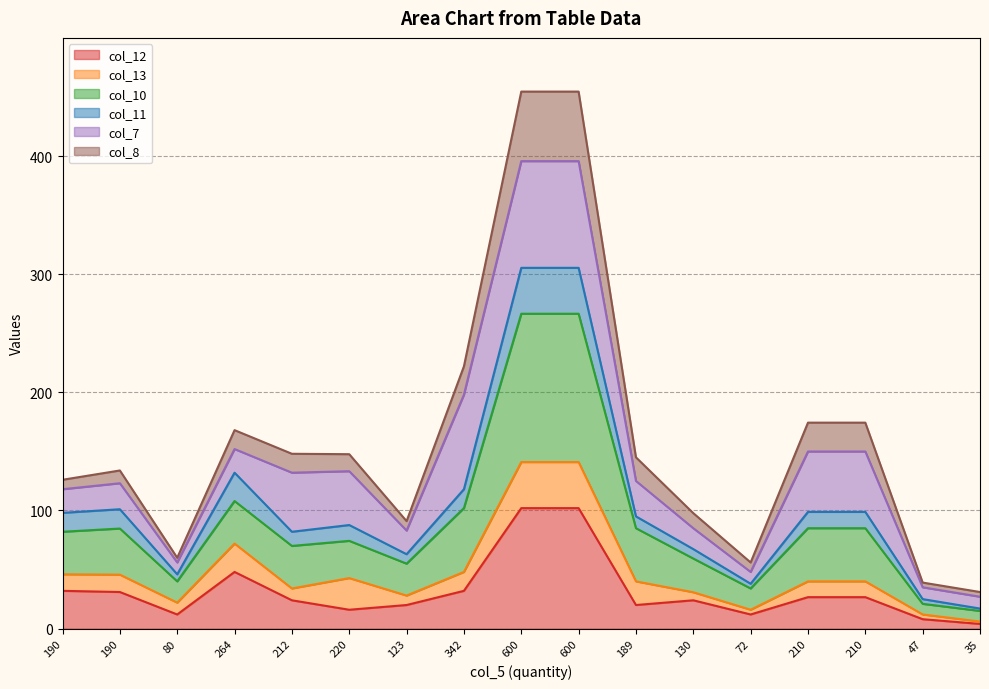

What are all the series names shown in the legend?

col_12, col_13, col_10, col_11, col_7, col_8